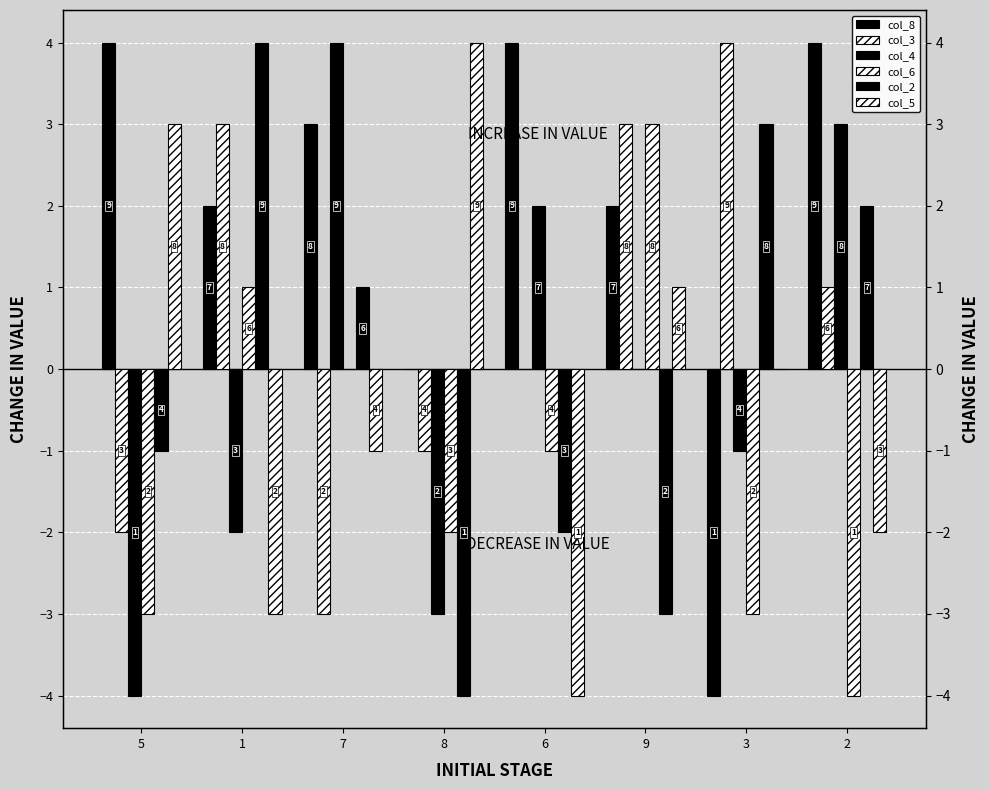

How many values in the col_4 series exceed 0?

3